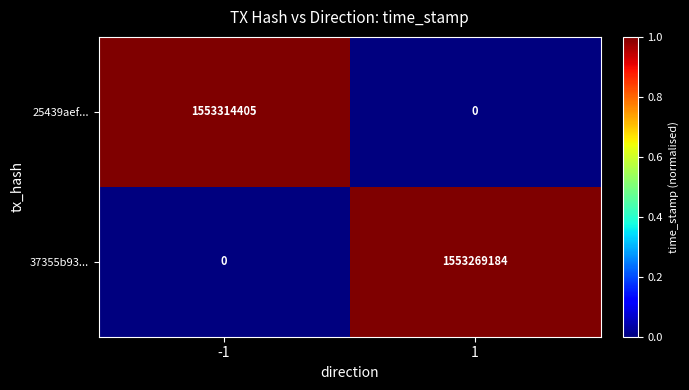

How many distinct data groups are displayed?

2